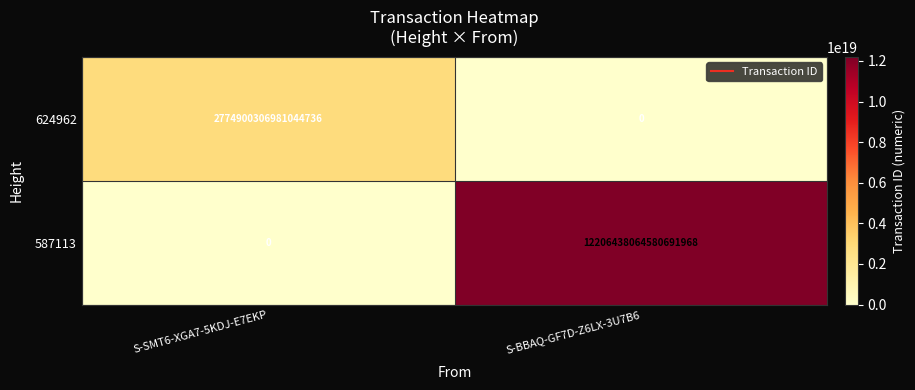

How many distinct data groups are displayed?

2